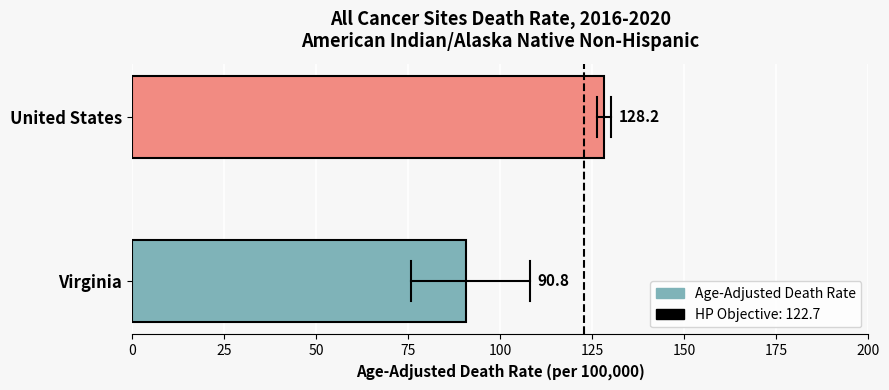

How many bars are there in total?

2